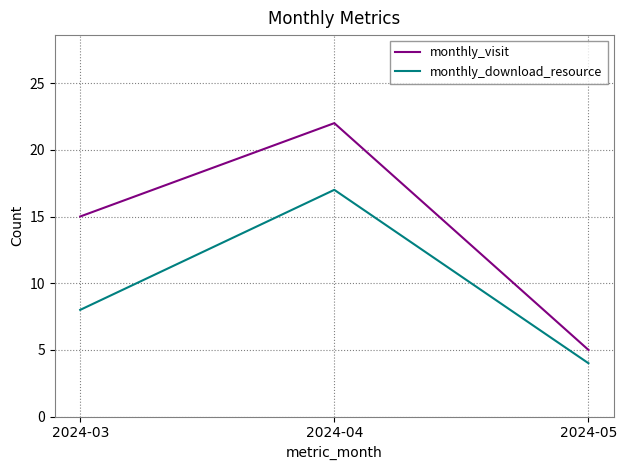

At which label is monthly_download_resource closest to 10?

2024-03